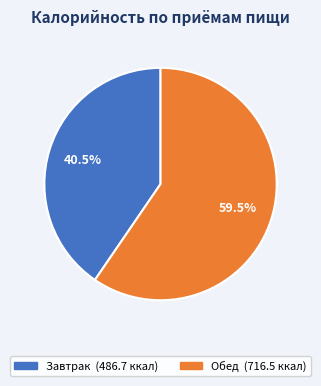

What is the smallest slice in the pie chart?

Завтрак